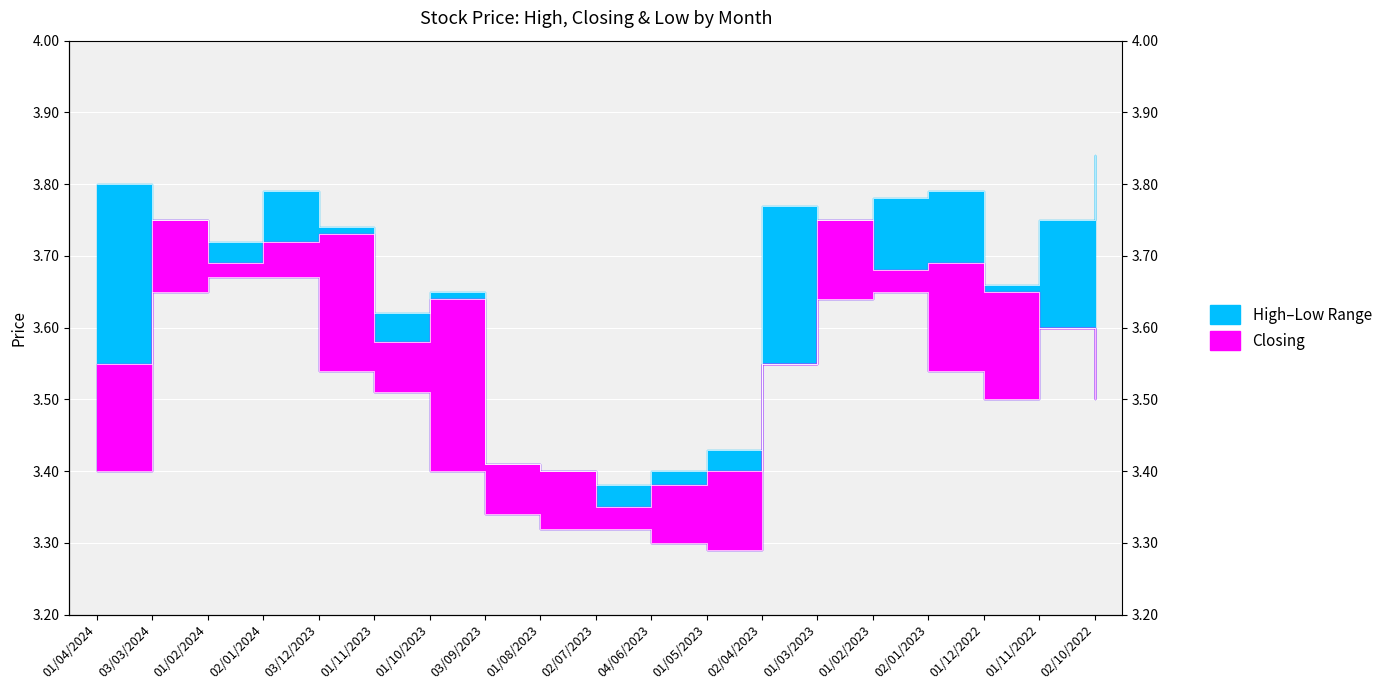

What is the difference between the High values at 01/12/2022 and 01/08/2023?

0.3